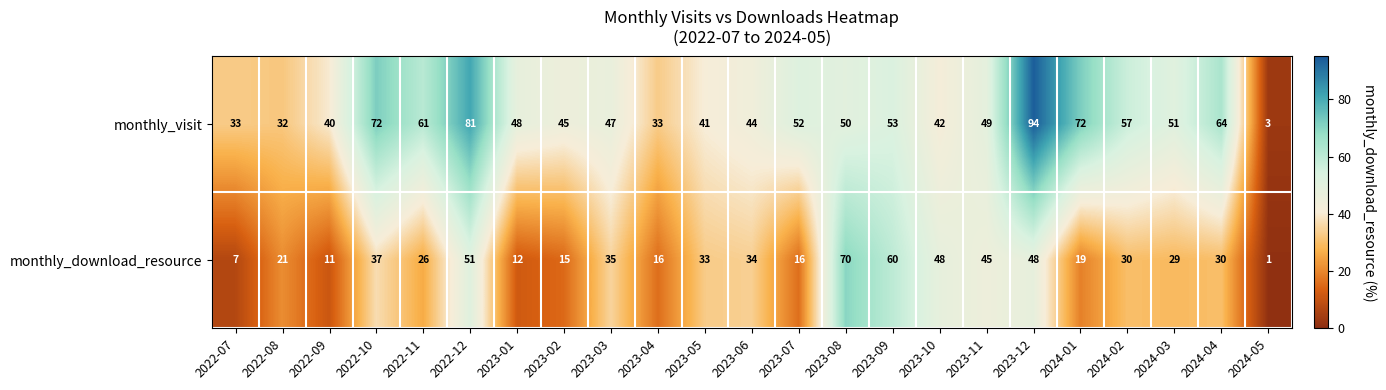

What is the spread (max minus min) of values at 2022-08?

11